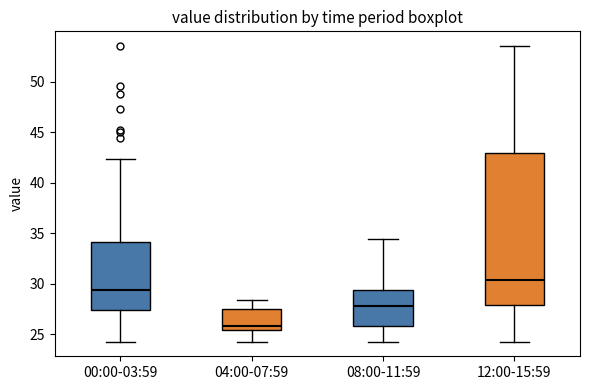

Which box has the highest median line?

12:00-15:59